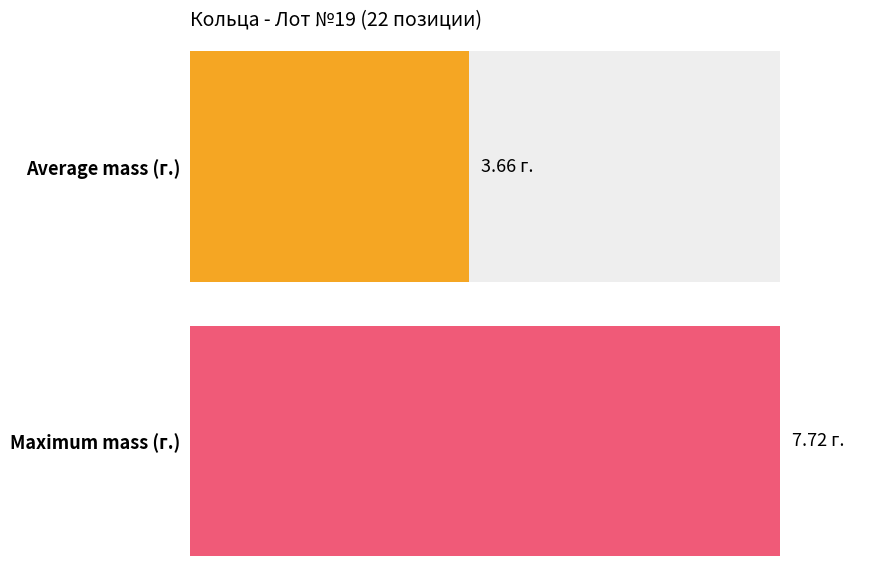

Does the chart contain stacked bars?

No